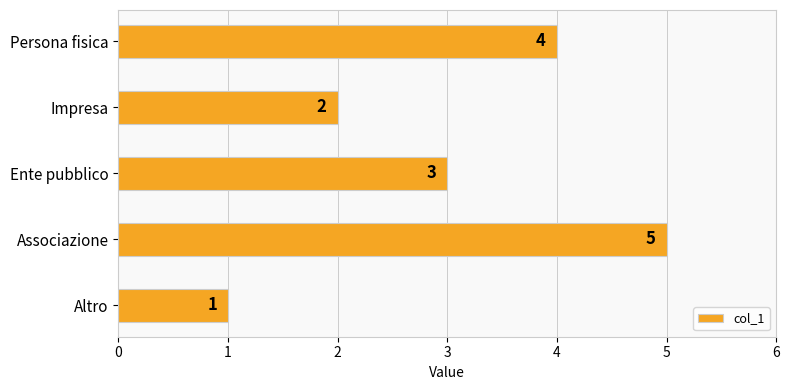

How many values are below 3?

2